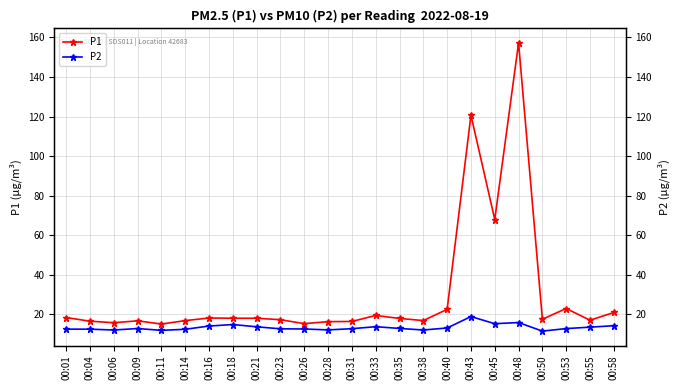

Reading right to left, transcribe all the data shown in this chart.

P1: 00:58=21.0	00:55=17.1	00:53=23.0	00:50=17.6	00:48=157.2	00:45=68.0	00:43=120.7	00:40=22.6	00:38=16.9	00:35=18.0	00:33=19.5	00:31=16.4	00:28=16.4	00:26=15.3	00:23=17.3	00:21=18.1	00:18=18.1	00:16=18.2	00:14=16.9	00:11=15.2	00:09=16.8	00:06=15.8	00:04=16.6	00:01=18.4
P2: 00:58=14.3	00:55=13.6	00:53=12.8	00:50=11.6	00:48=15.9	00:45=15.3	00:43=18.9	00:40=13.2	00:38=12.1	00:35=12.9	00:33=13.8	00:31=12.8	00:28=12.2	00:26=12.7	00:23=12.7	00:21=13.8	00:18=14.9	00:16=14.1	00:14=12.5	00:11=11.9	00:09=12.9	00:06=12.1	00:04=12.6	00:01=12.6